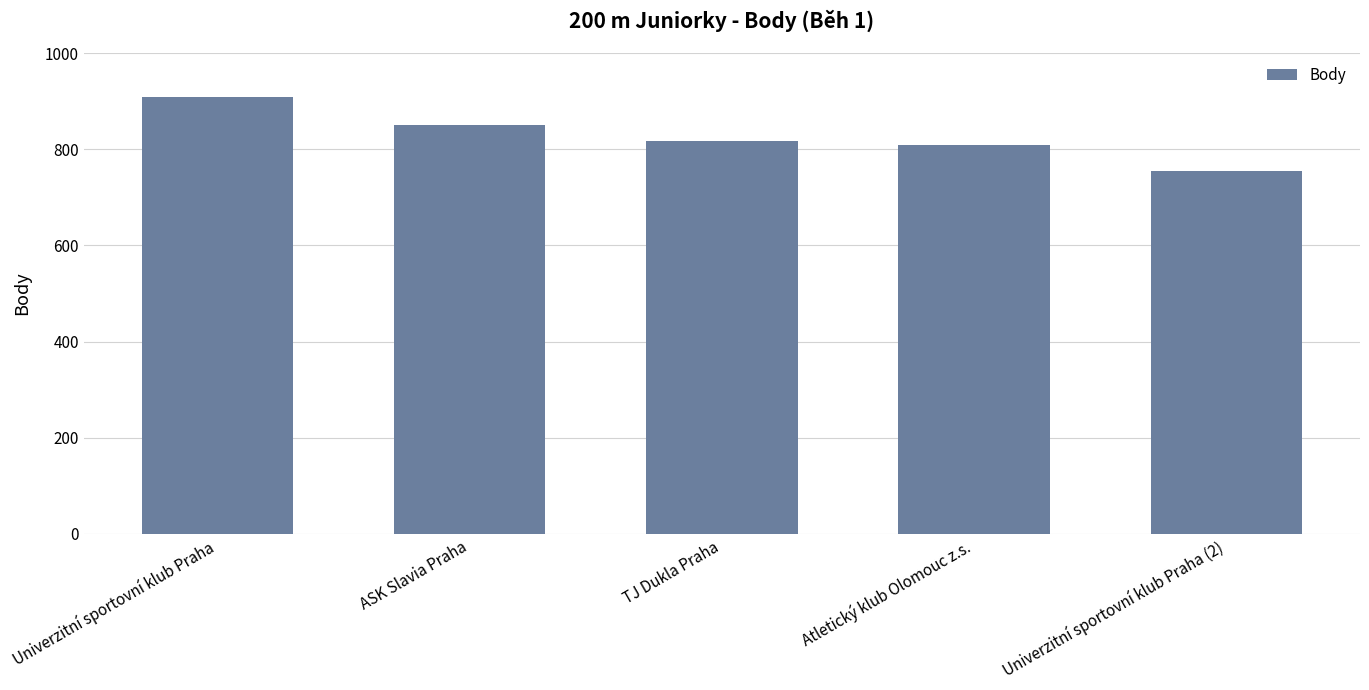

List the labels in order of value, largest first.

Univerzitní sportovní klub Praha, ASK Slavia Praha, TJ Dukla Praha, Atletický klub Olomouc z.s., Univerzitní sportovní klub Praha (2)